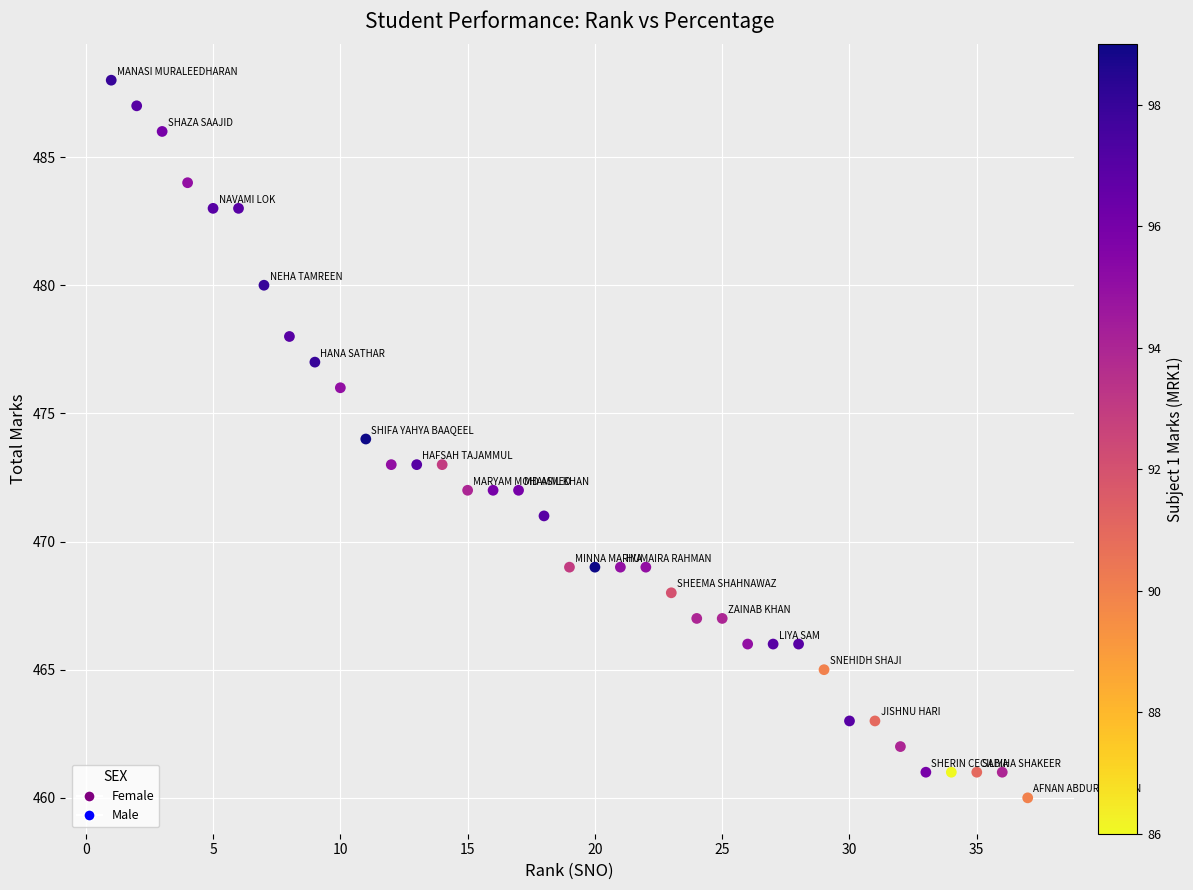

What is the range of X values (max minus min)?

36